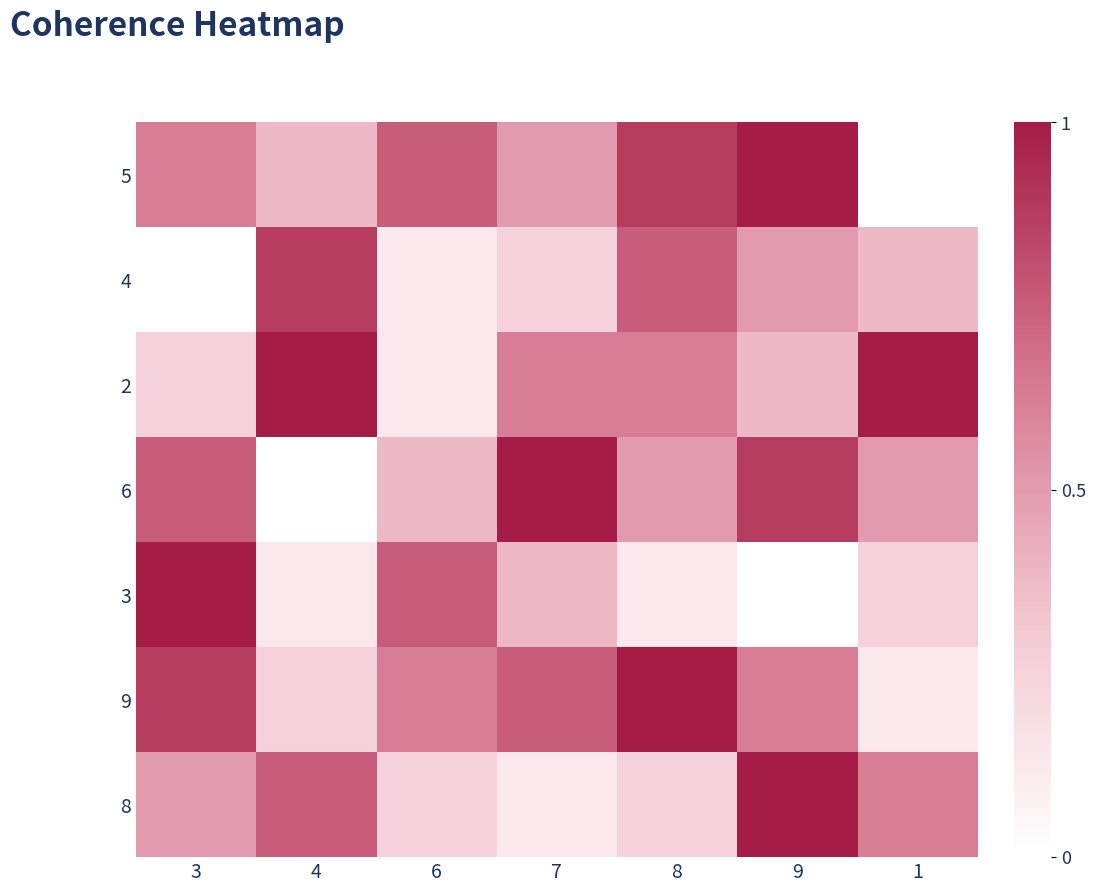

Reading right to left, list all the values displayed in this chart.

5: 1=0.0	9=1.0	8=0.9	7=0.5	6=0.8	4=0.4	3=0.6
4: 1=0.4	9=0.5	8=0.8	7=0.2	6=0.1	4=0.9	3=0.0
2: 1=1.0	9=0.4	8=0.6	7=0.6	6=0.1	4=1.0	3=0.2
6: 1=0.5	9=0.9	8=0.5	7=1.0	6=0.4	4=0.0	3=0.8
3: 1=0.2	9=0.0	8=0.1	7=0.4	6=0.8	4=0.1	3=1.0
9: 1=0.1	9=0.6	8=1.0	7=0.8	6=0.6	4=0.2	3=0.9
8: 1=0.6	9=1.0	8=0.2	7=0.1	6=0.2	4=0.8	3=0.5